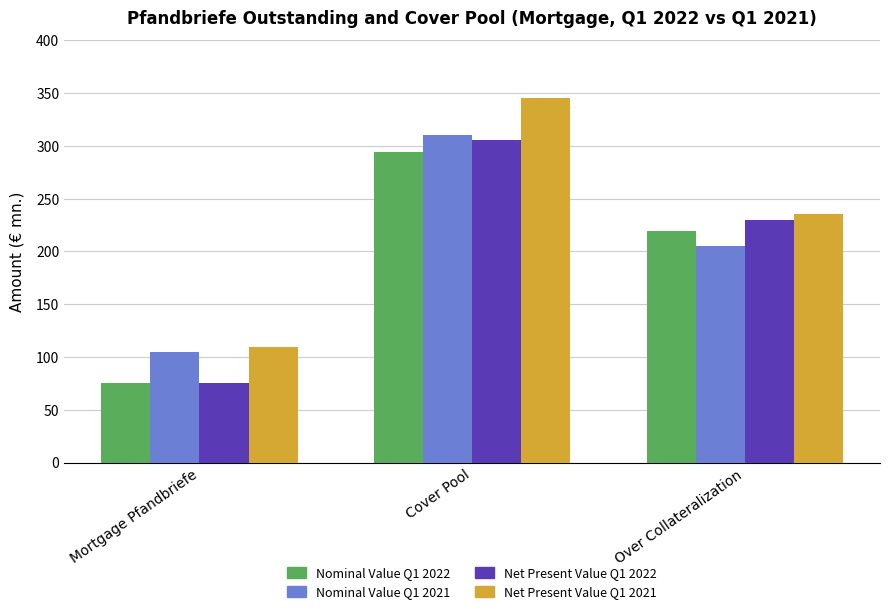

Are the bars grouped side by side (vs. stacked)?

Yes